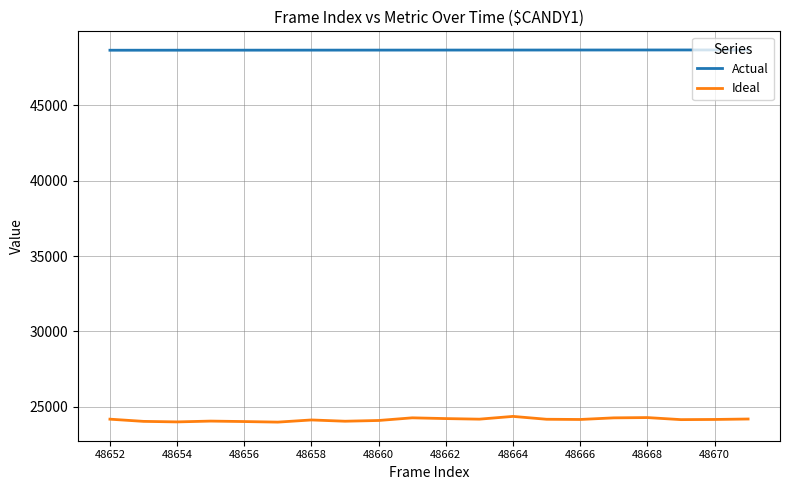

Rank the series by their average value, from lowest to highest.

Ideal, Actual